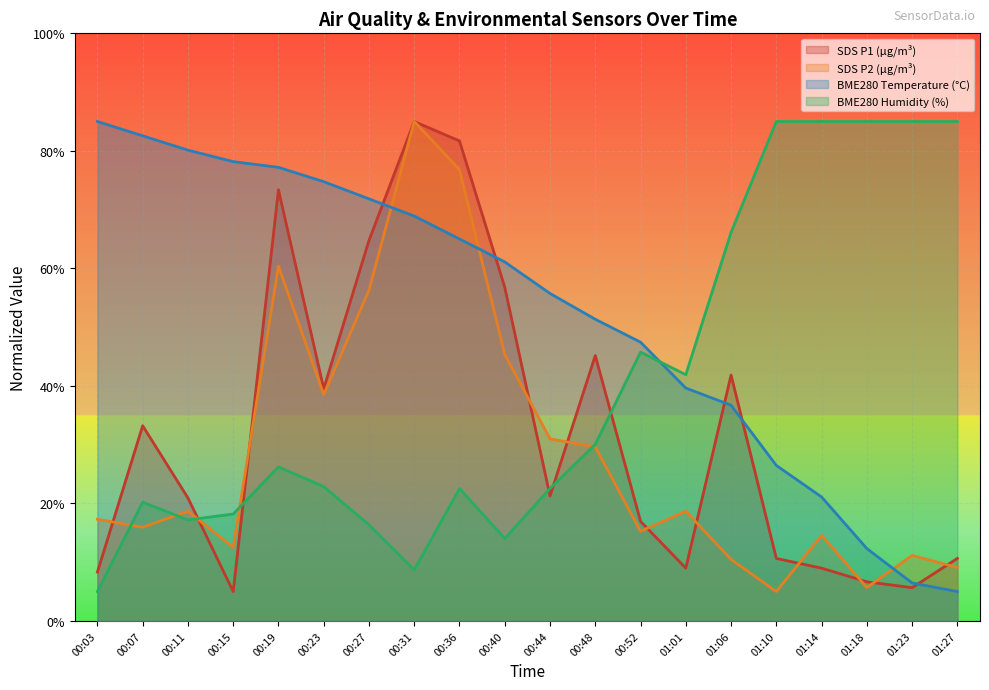

How many categories are shown in the chart?

20